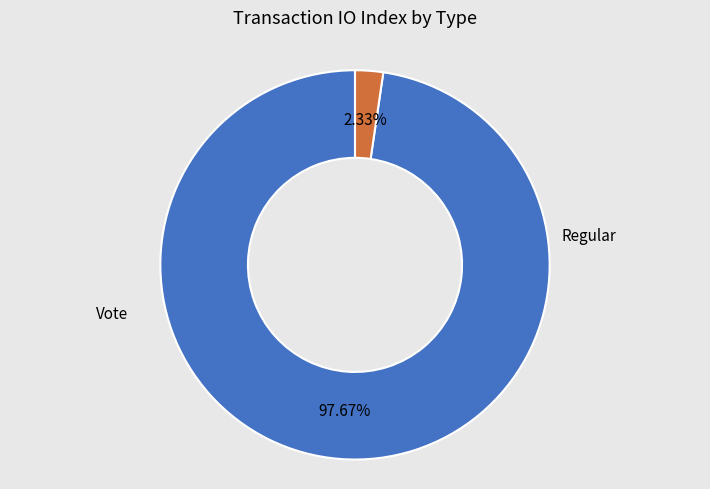

Is there a majority slice in this chart?

Yes